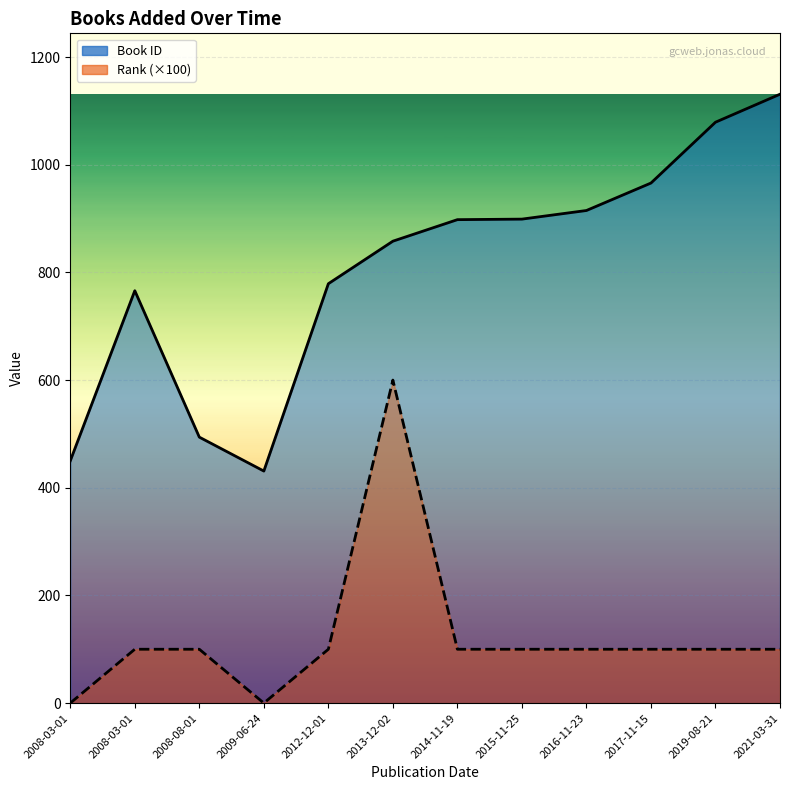

In Rank (×100), how many points are higher than both neighbors (excluding endpoints)?

1